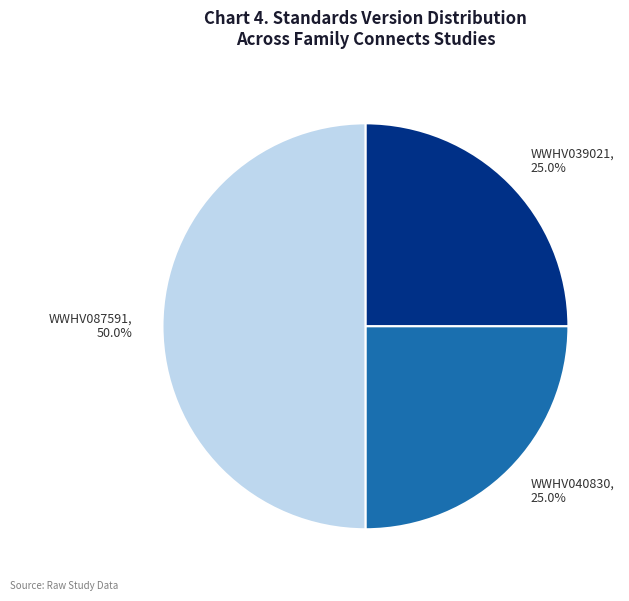

How many slices are in this pie chart?

3